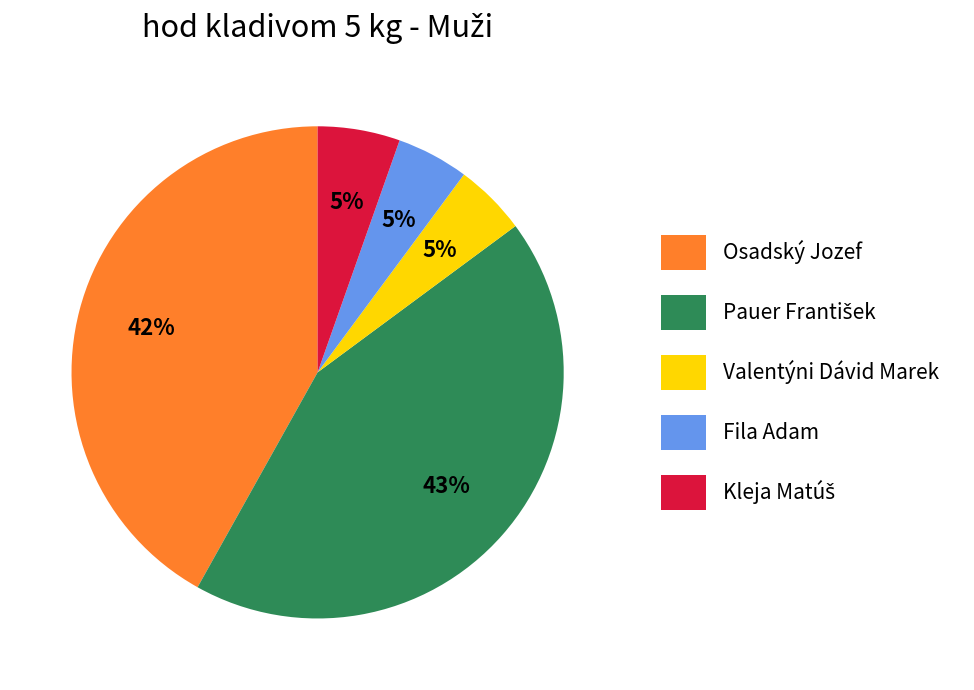

Does any single category account for the majority?

No